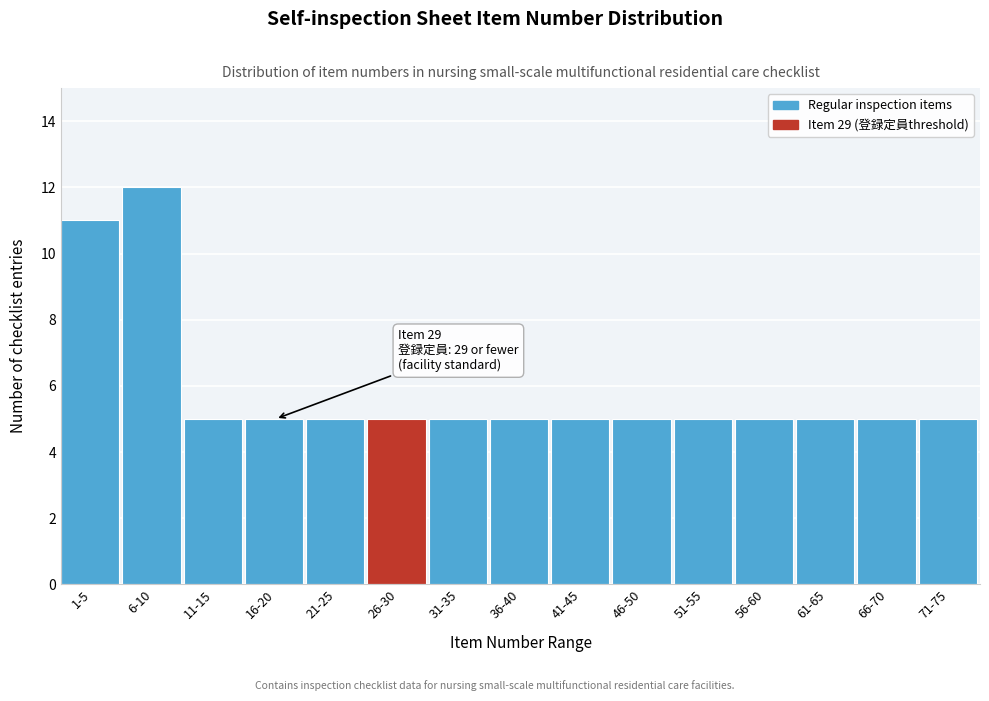

Reading left to right, what are all the values shown in this chart?

1-5=11	6-10=12	11-15=5	16-20=5	21-25=5	26-30=5	31-35=5	36-40=5	41-45=5	46-50=5	51-55=5	56-60=5	61-65=5	66-70=5	71-75=5